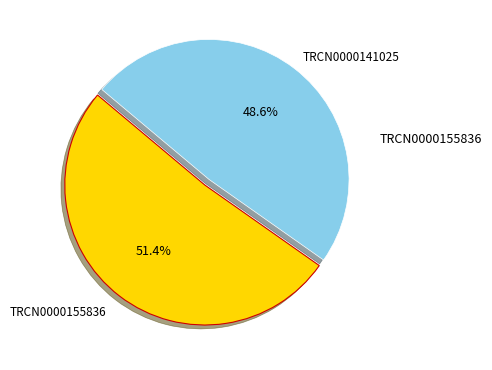

Does any single category account for the majority?

Yes